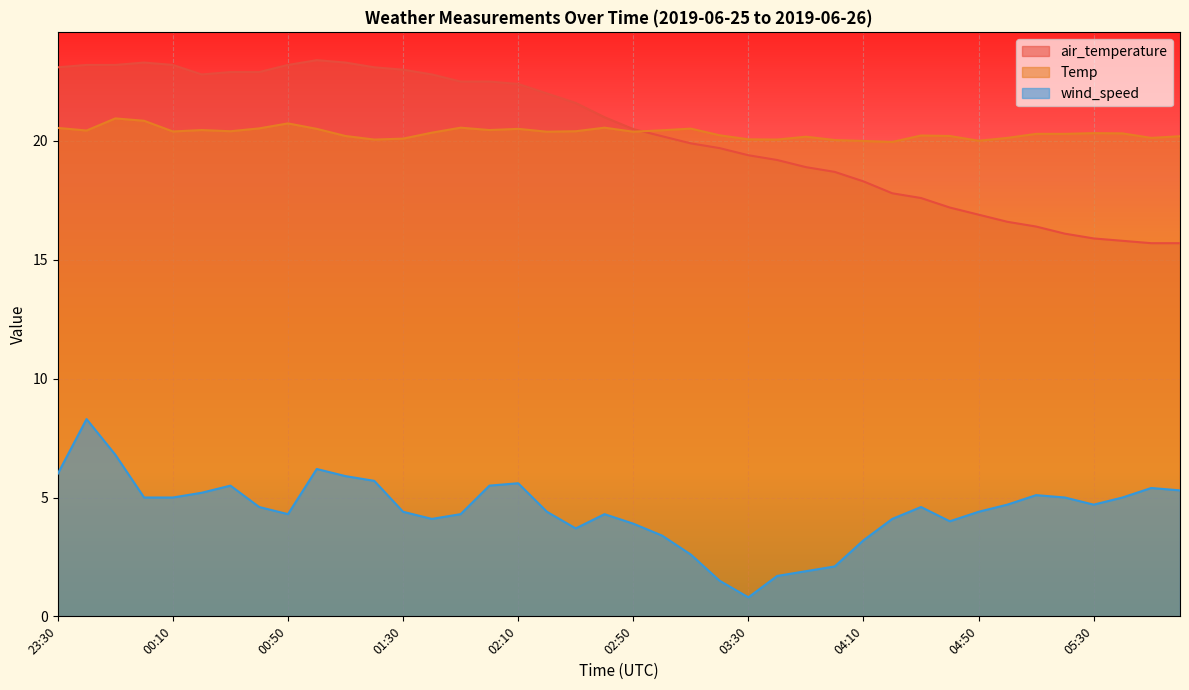

The wind_speed series shows 5.0 at 05:40. True or false?

True